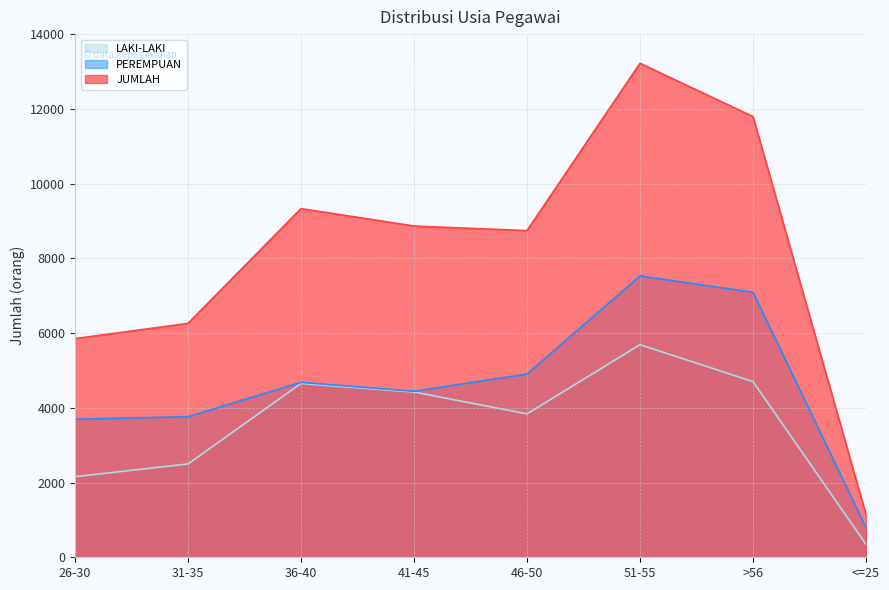

Rank the categories by JUMLAH value from highest to lowest.

51-55, >56, 36-40, 41-45, 46-50, 31-35, 26-30, <=25